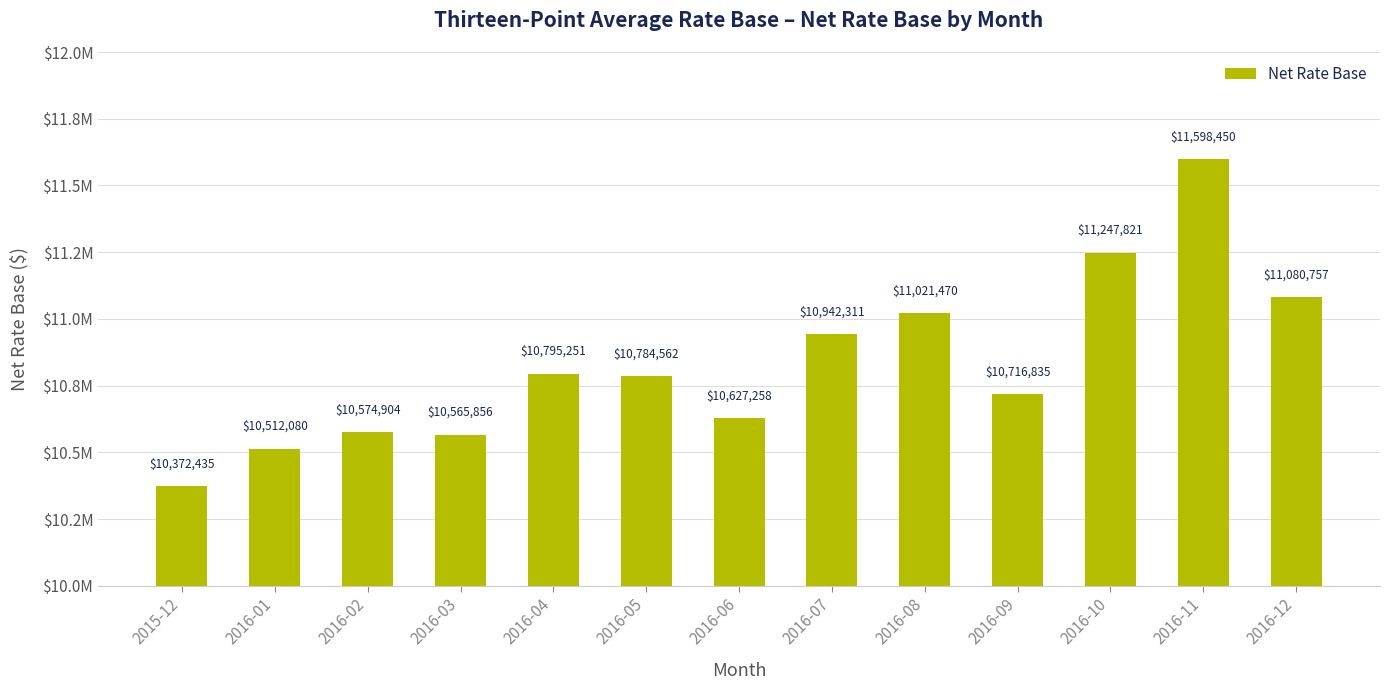

What is the smallest value displayed?

10372435